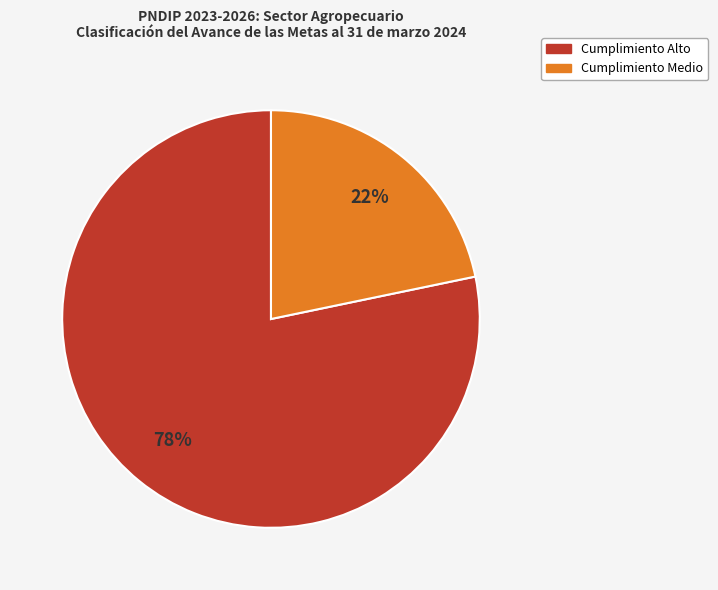

To the nearest percent, what is the average slice percentage?

50%